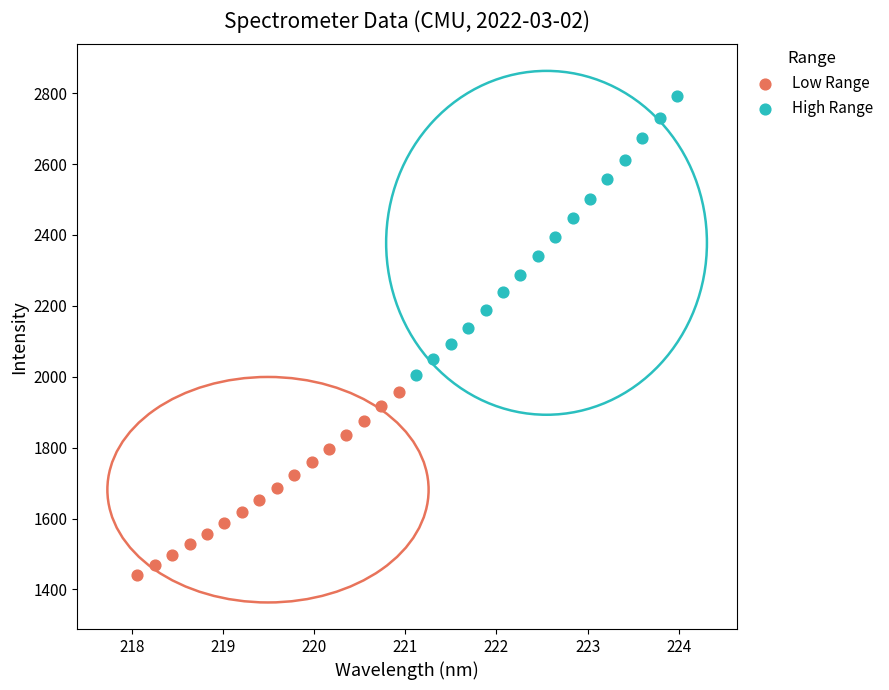

Which series contains the lowest Y value?

Low Range